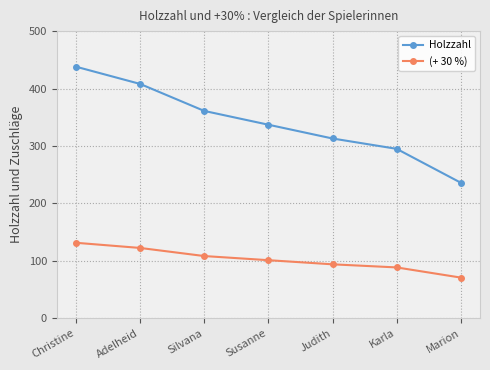

True or false: Holzzahl and (+ 30 %) cross at least once.

False